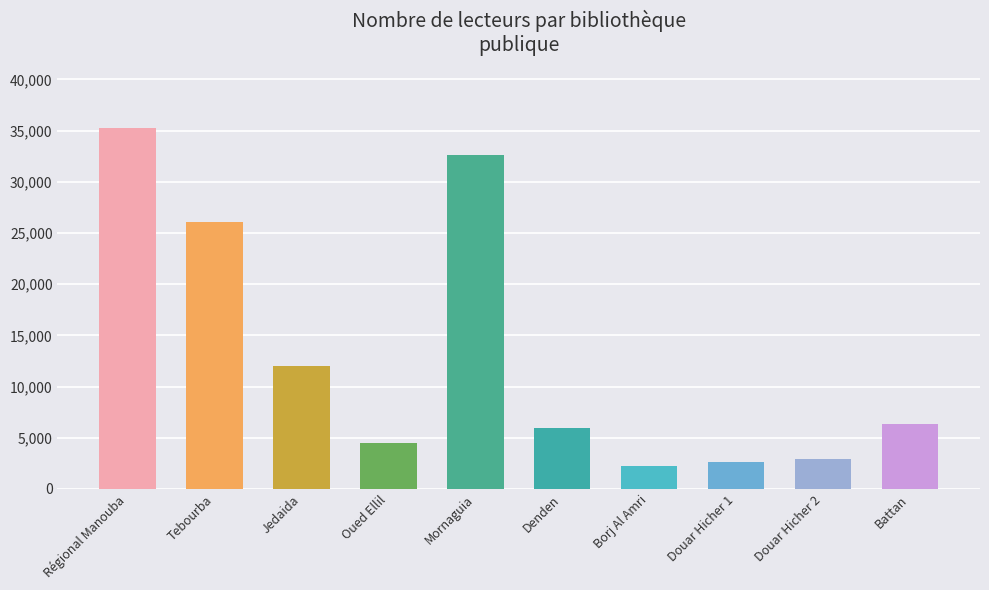

Where is the data nearest to the value 18765?

Jedaida